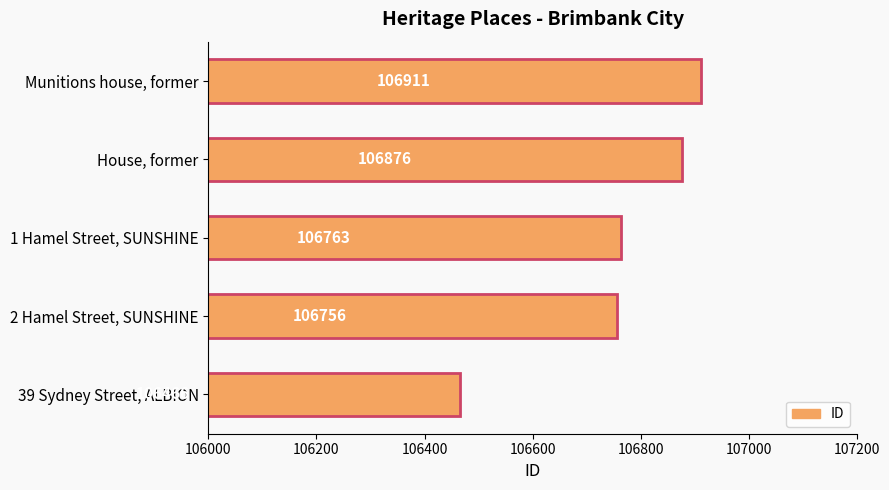

What is the sum of all values?

533772